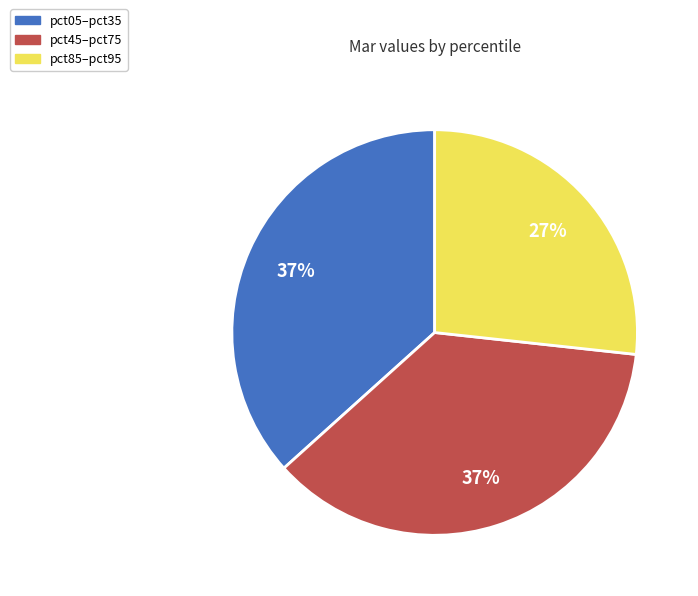

How many segments does this pie chart have?

3